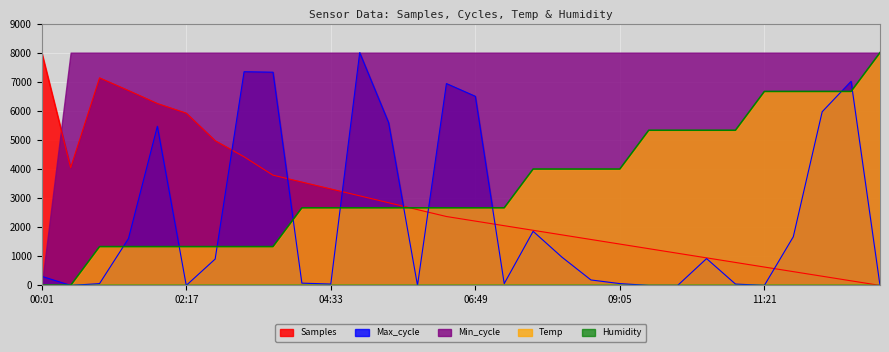

What is the label of the 11th point from the right?

08:37